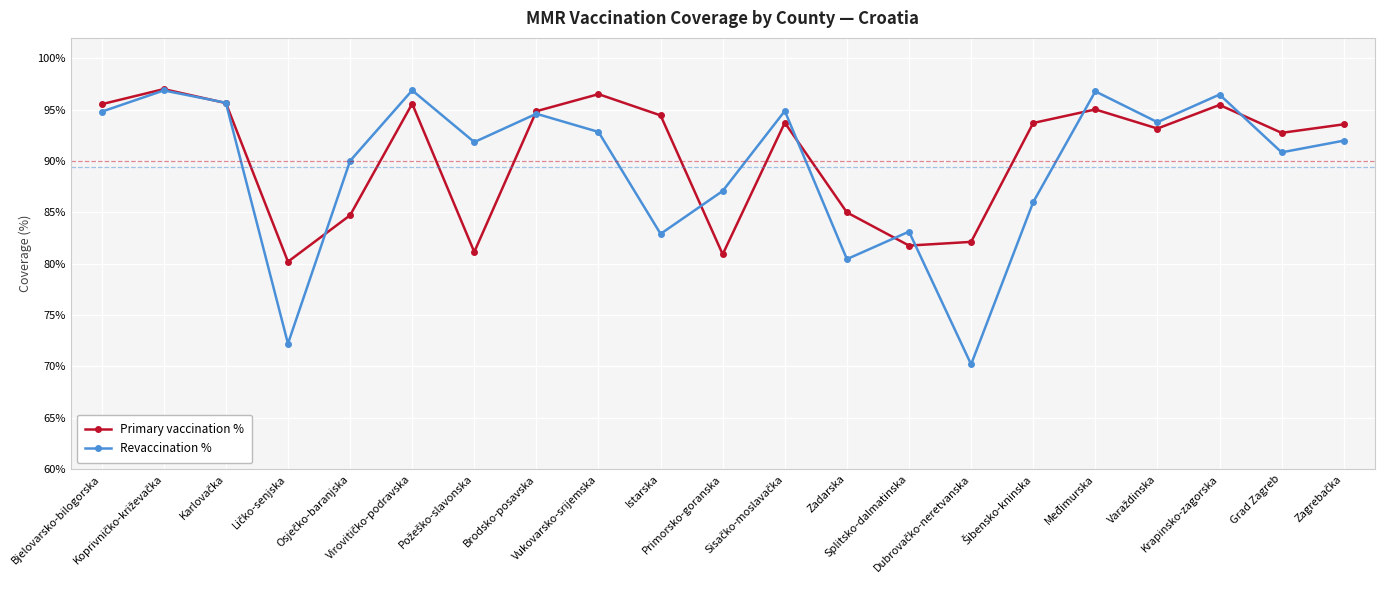

What is the highest value of the Primary vaccination % series?

97.0